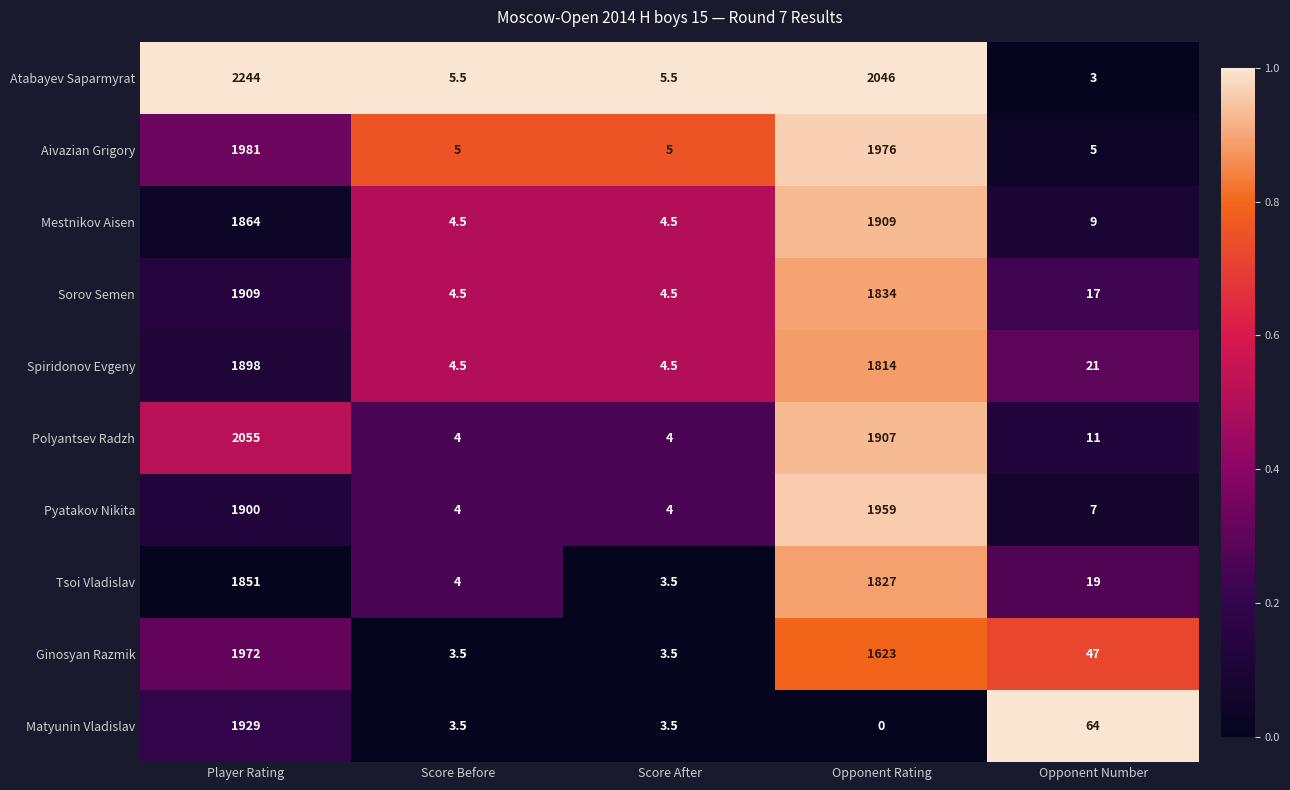

True or false: Spiridonov Evgeny has a value of 1.9 at Score After.

False